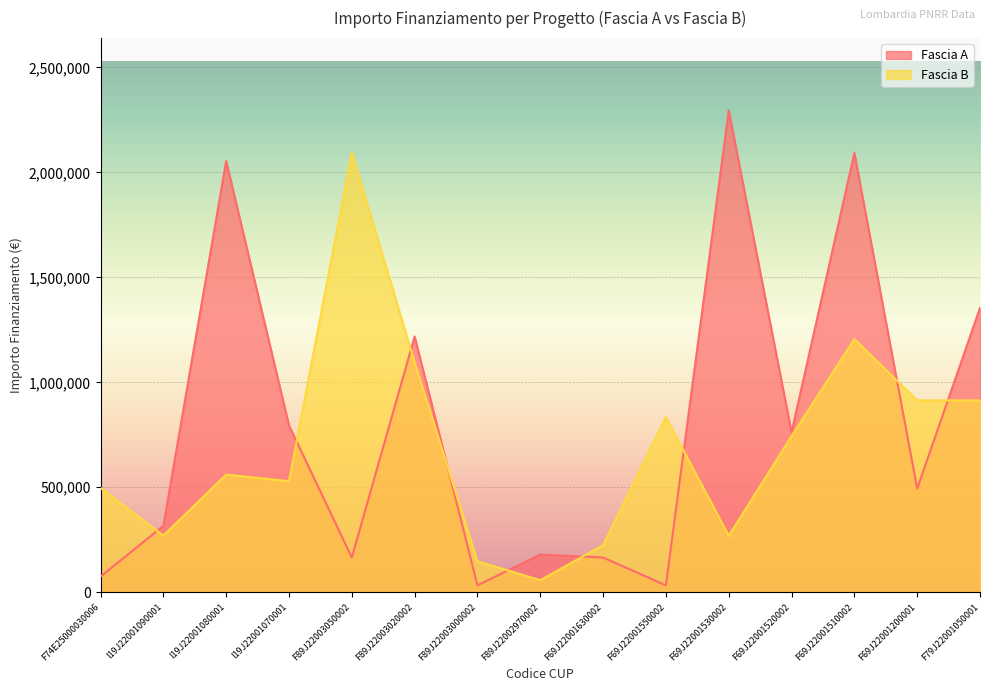

In Fascia B, how many points are lower than both neighbors (excluding endpoints)?

4